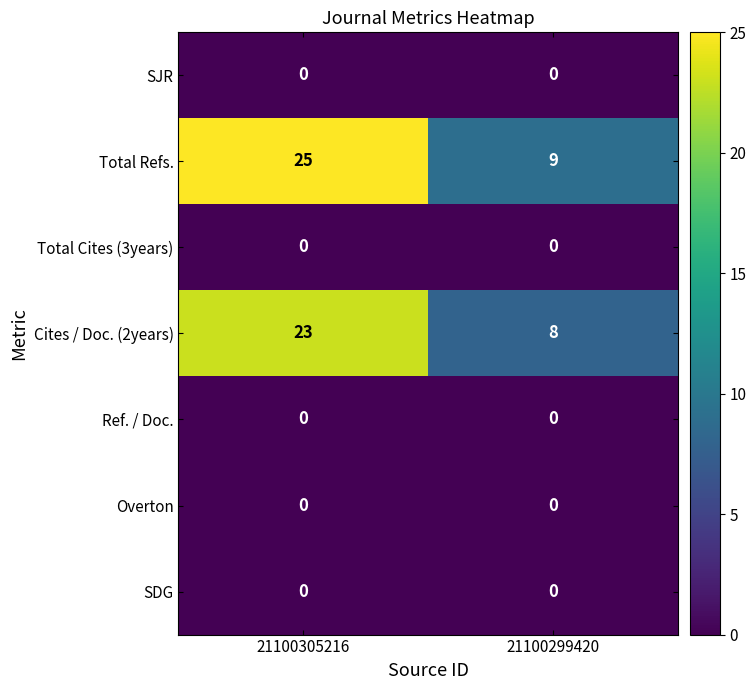

Reading left to right, what are all the values shown in this chart?

SJR: 0	0
Total Refs.: 25	9
Total Cites (3years): 0	0
Cites / Doc. (2years): 23	8
Ref. / Doc.: 0	0
Overton: 0	0
SDG: 0	0